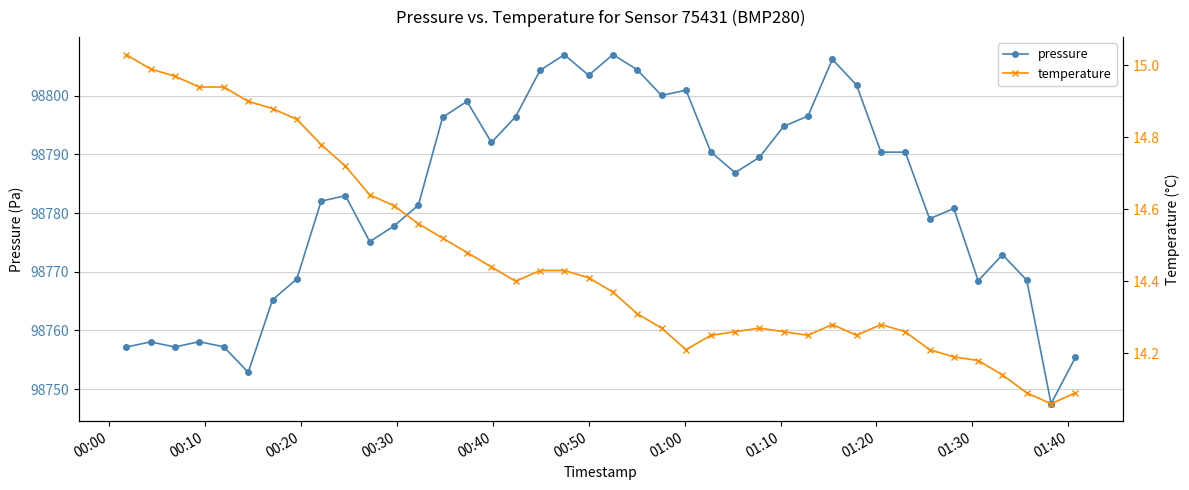

What are all the series names shown in the legend?

pressure, temperature